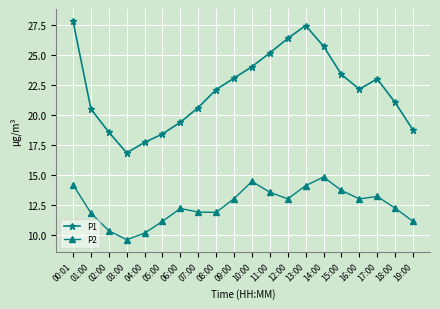

What is the label of the 12th point from the right?

08:00